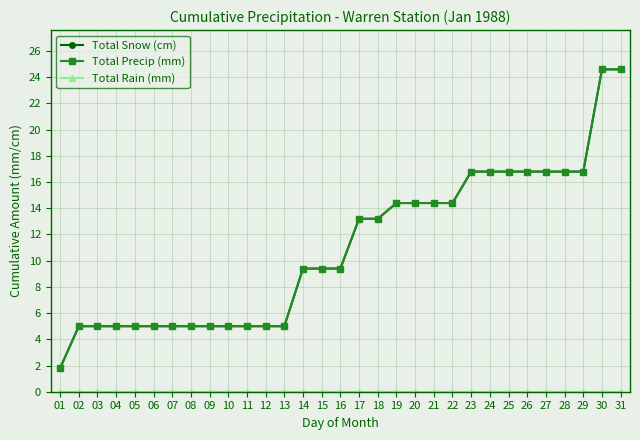

At 18, list the series in order from largest to smallest.

Total Snow (cm), Total Precip (mm), Total Rain (mm)